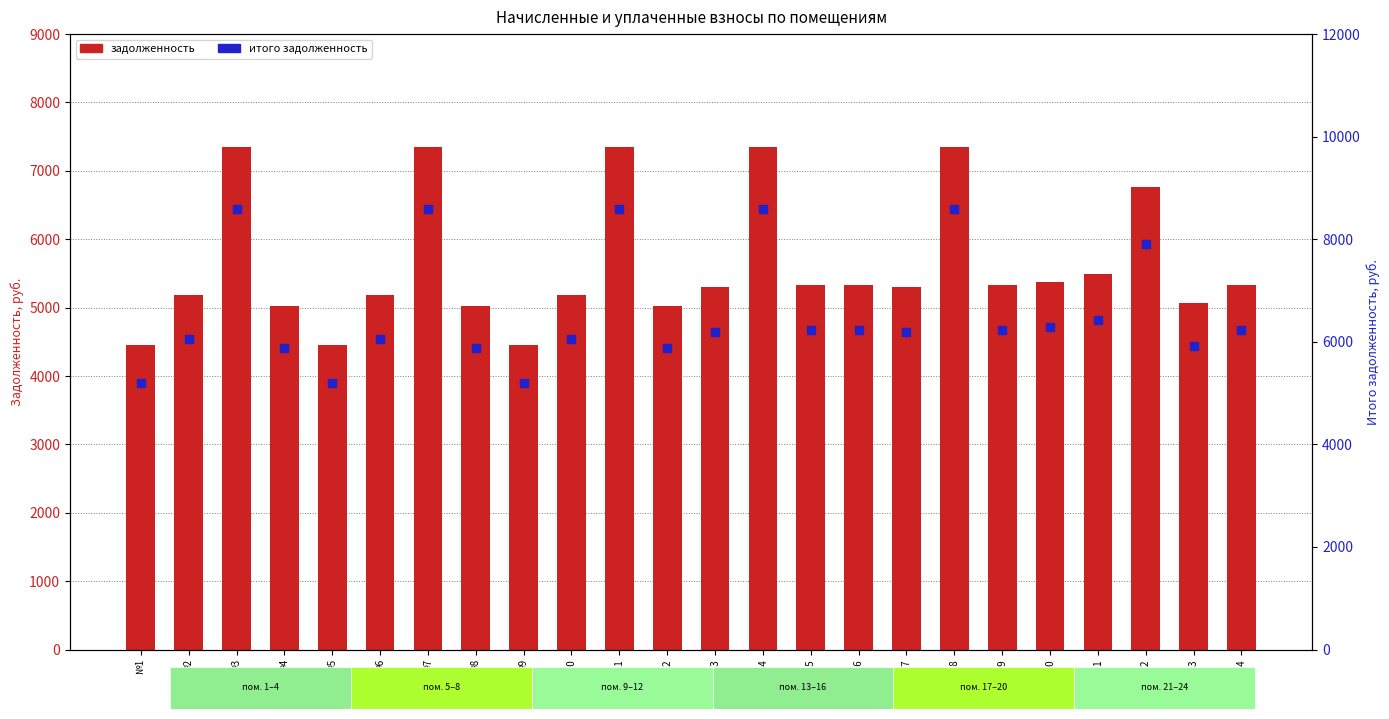

Which series contains the lowest Y value?

задолженность